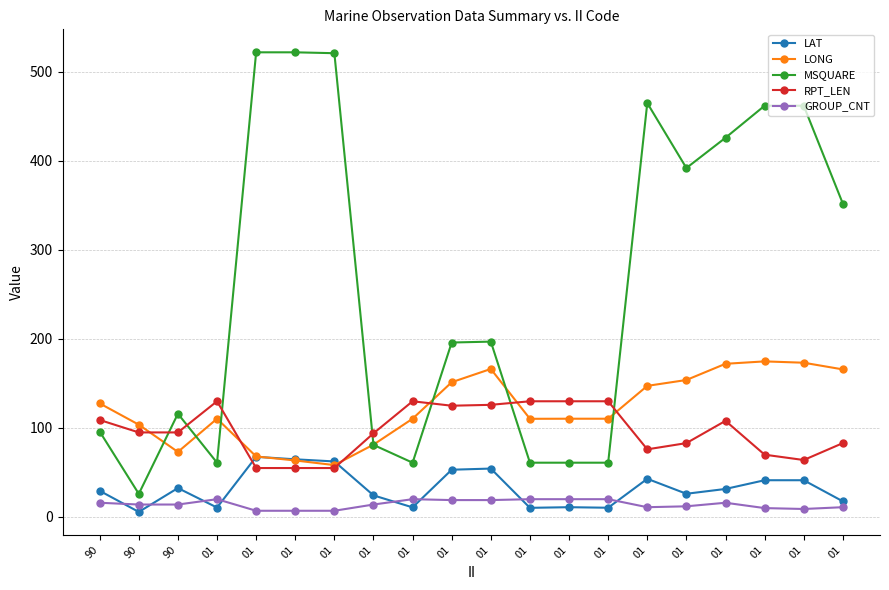

At which category does LAT reach its first local valley?

90